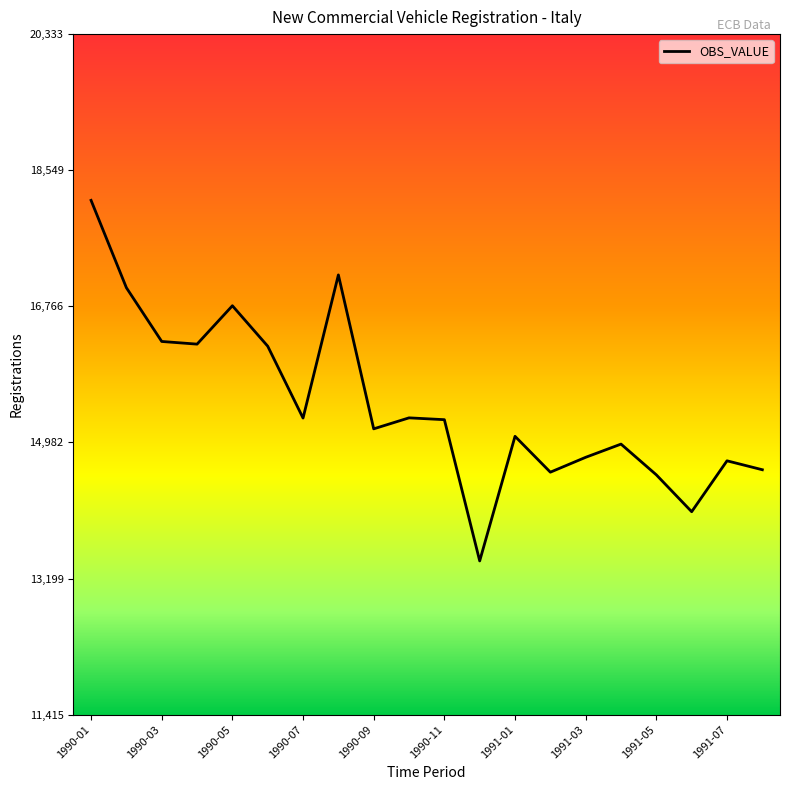

What is the minimum value shown in the chart?

13430